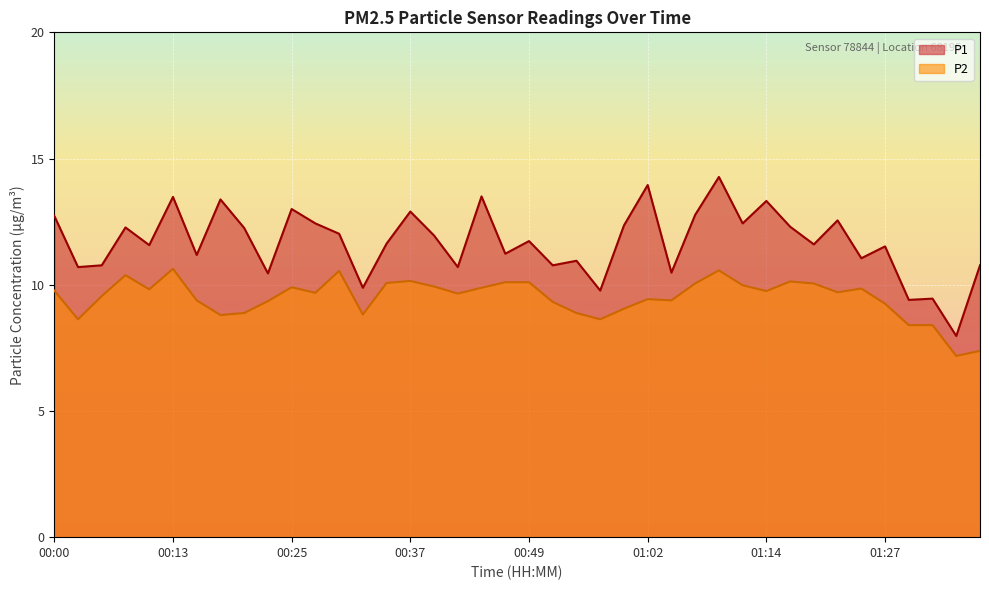

What is the difference between the highest and lowest values at 00:05?

1.2